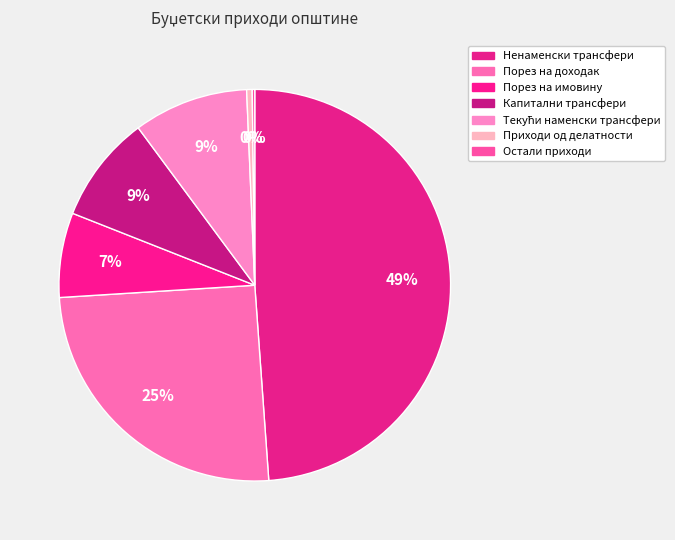

To the nearest percent, what is the difference between the largest and smallest slice percentages?

49%